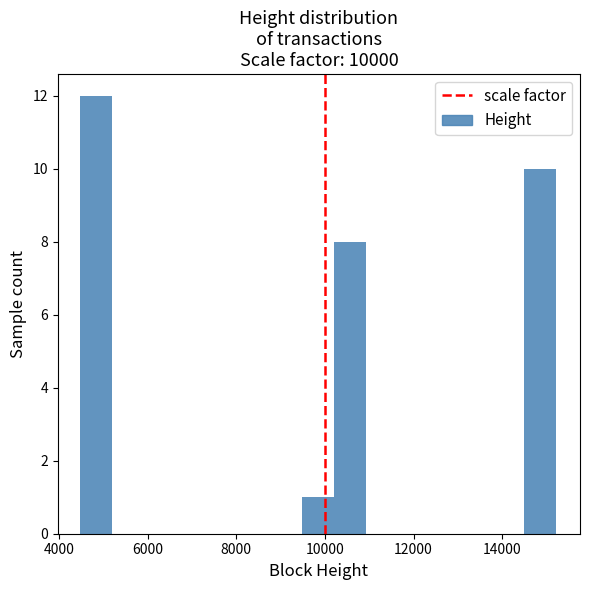

Around what value on the x-axis is the tallest bar? Give the approximate position of its centre, as read against the axis.

4800